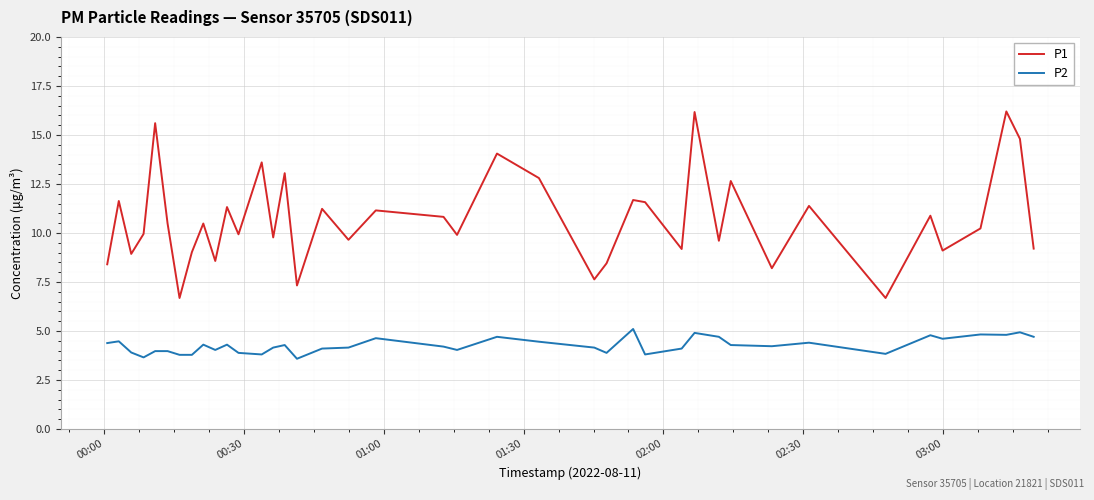

Which series has the widest spread of values?

P1